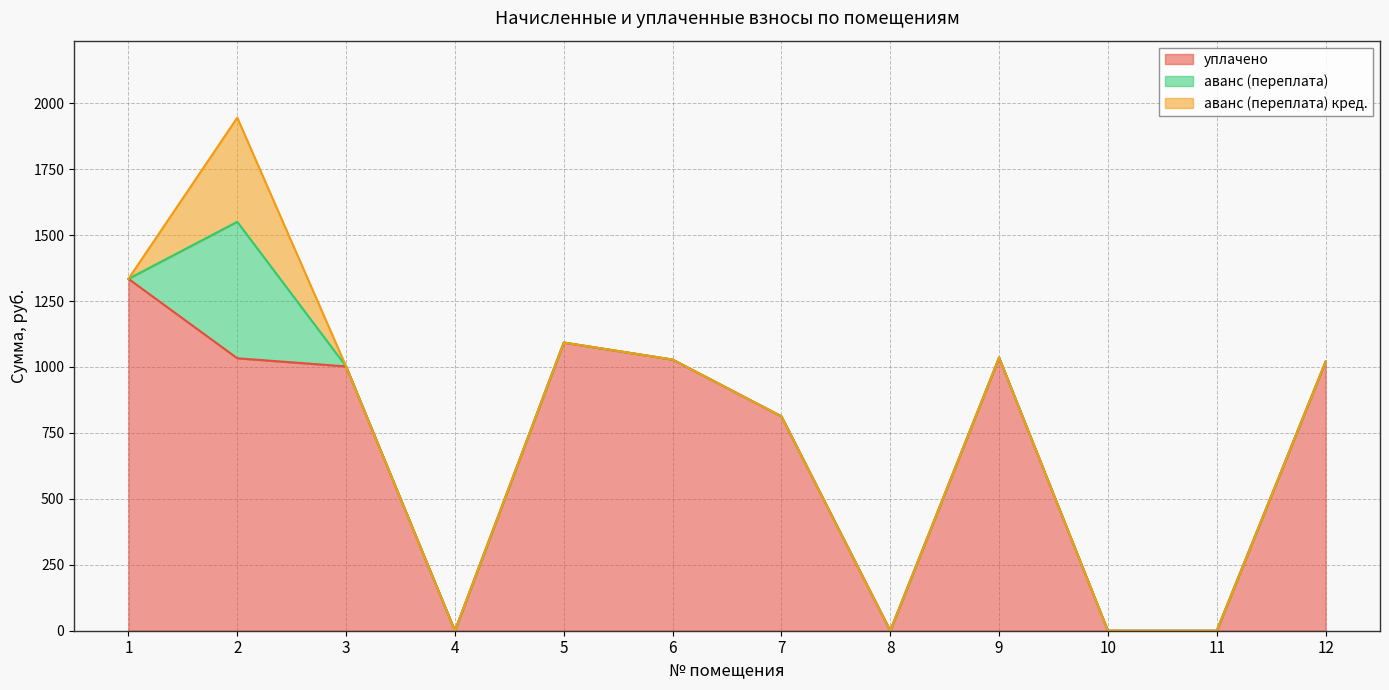

True or false: аванс (переплата) has a value of 231.6 at 9.

False